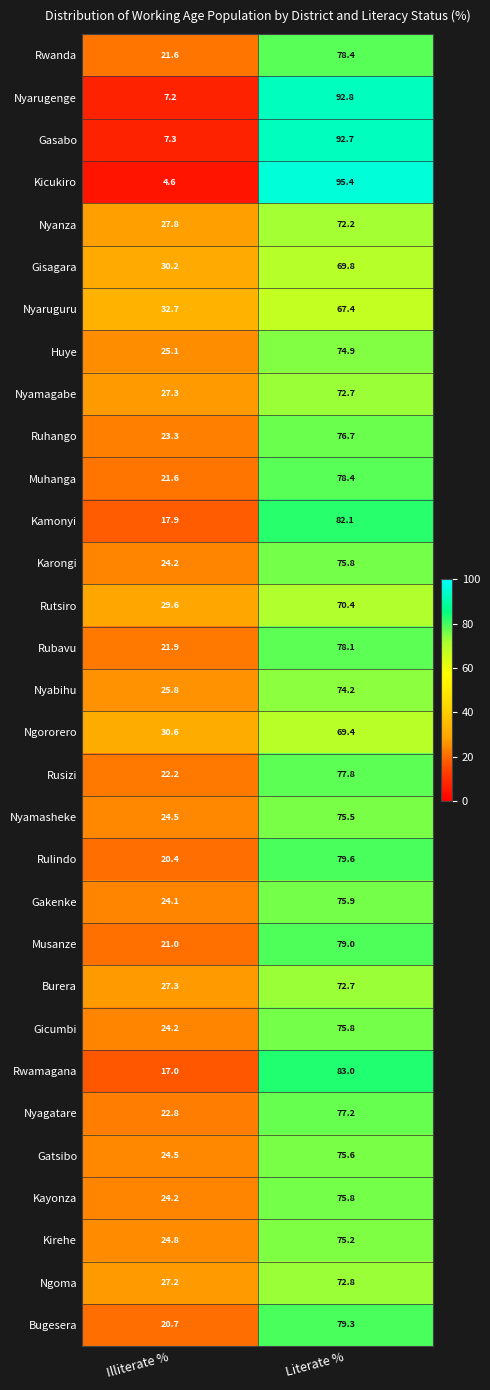

Which series has the widest spread of values?

Kicukiro